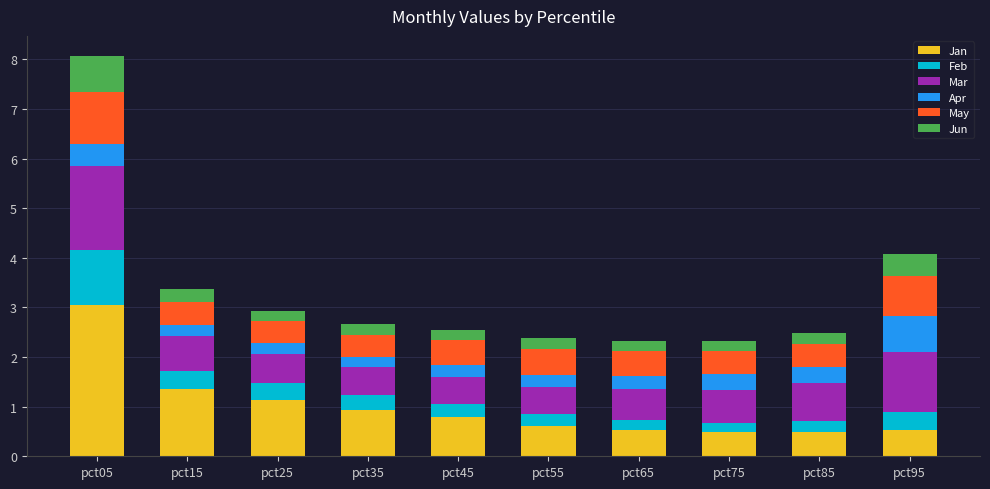

What is the approximate value of Jan at pct15?

1.4